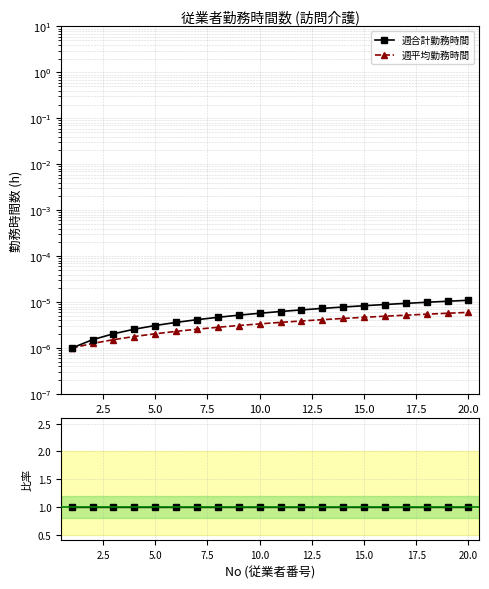

Reading right to left, extract all data points from this chart.

週合計勤務時間: 0.0	0.0	0.0	0.0	0.0	0.0	0.0	0.0	0.0	0.0	0.0	0.0	0.0	0.0	0.0	0.0	0.0	0.0	0.0	0.0
週平均勤務時間: 0.0	0.0	0.0	0.0	0.0	0.0	0.0	0.0	0.0	0.0	0.0	0.0	0.0	0.0	0.0	0.0	0.0	0.0	0.0	0.0
比率 (週計 / 週平均): 1.0	1.0	1.0	1.0	1.0	1.0	1.0	1.0	1.0	1.0	1.0	1.0	1.0	1.0	1.0	1.0	1.0	1.0	1.0	1.0